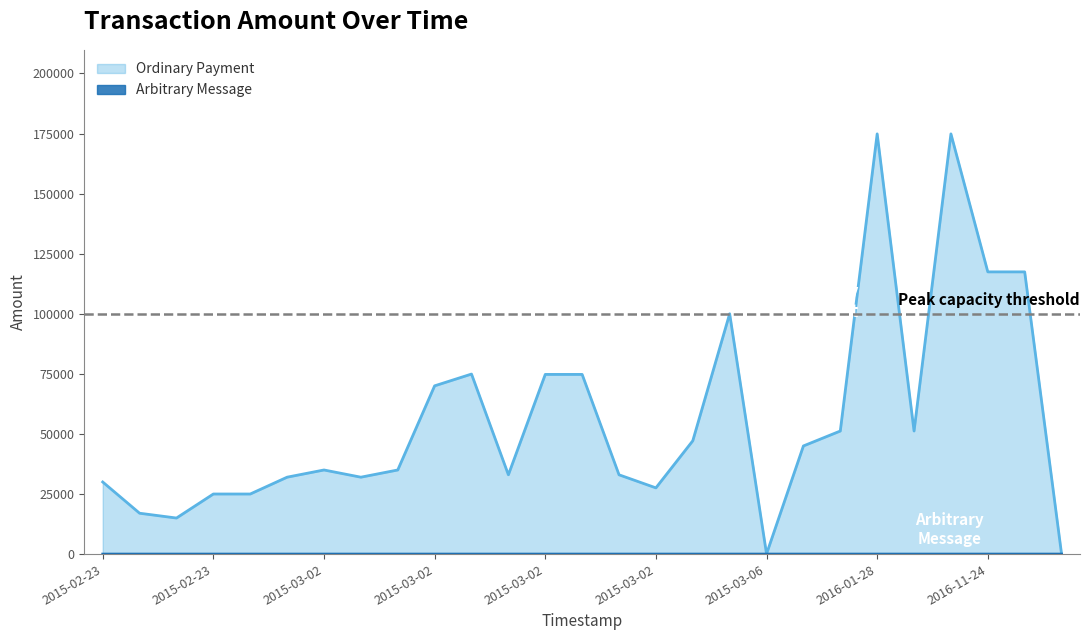

How many categories are shown in the chart?

27